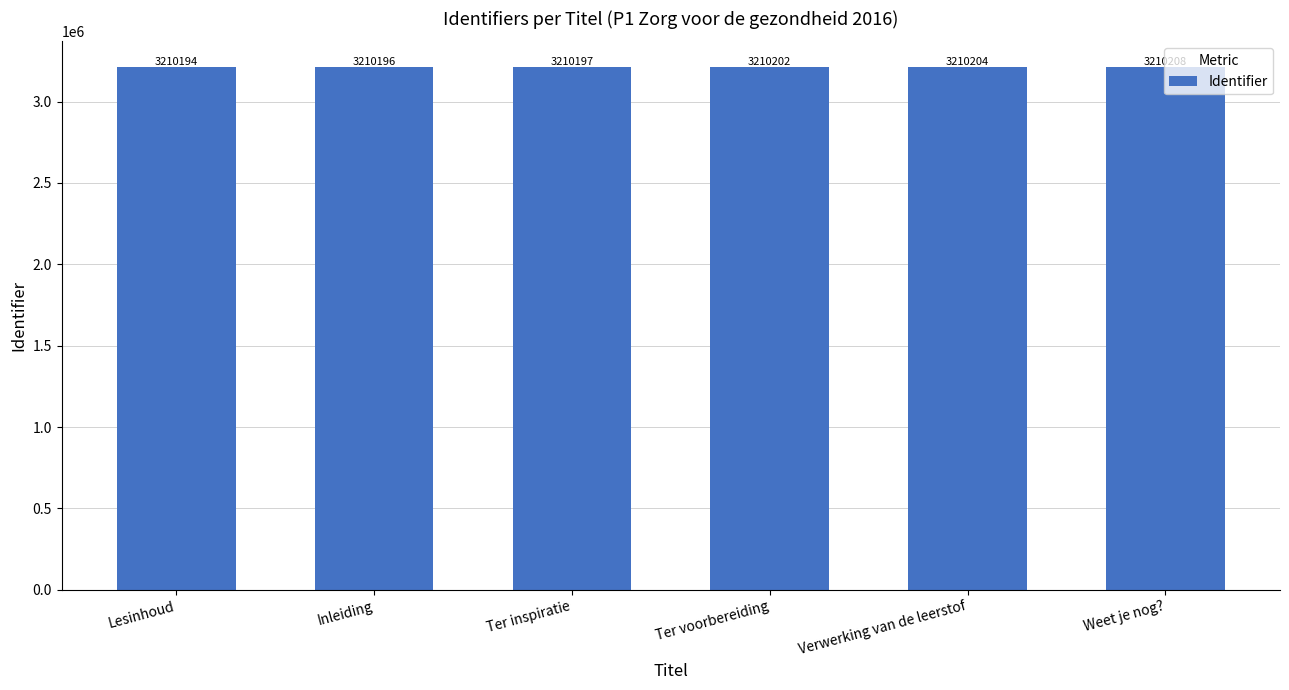

How many distinct data groups are displayed?

1